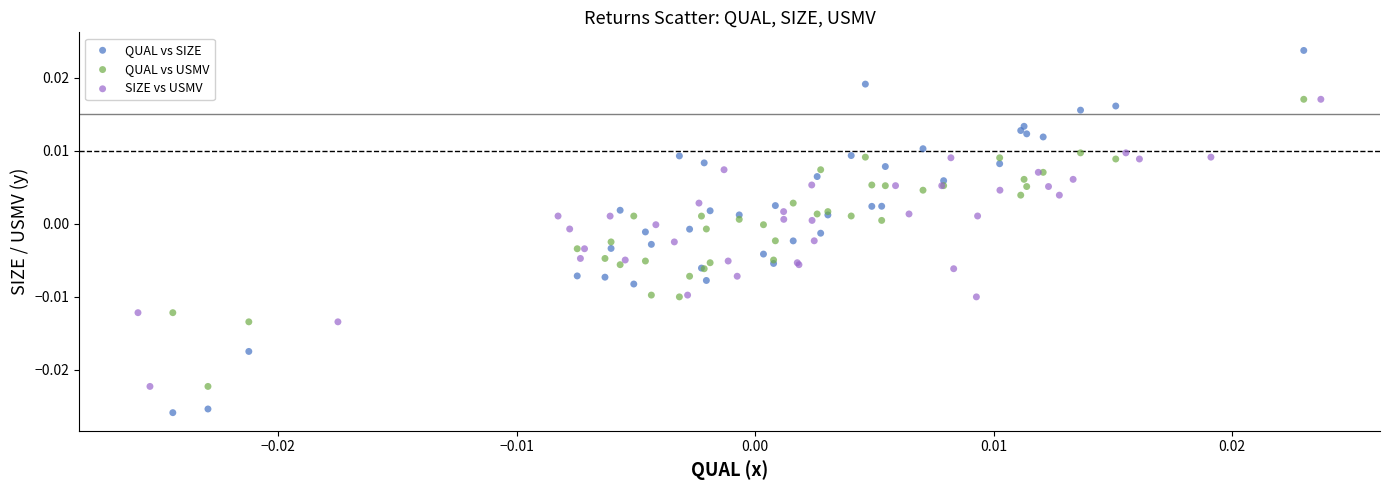

Which series has the largest Y range (max minus min)?

QUAL vs SIZE